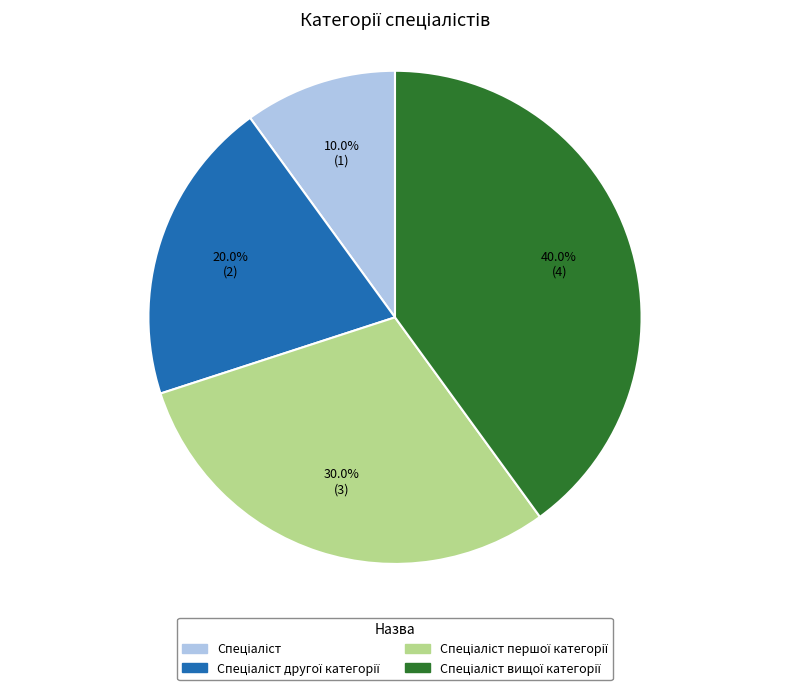

Is there any slice that represents more than half of the pie?

No